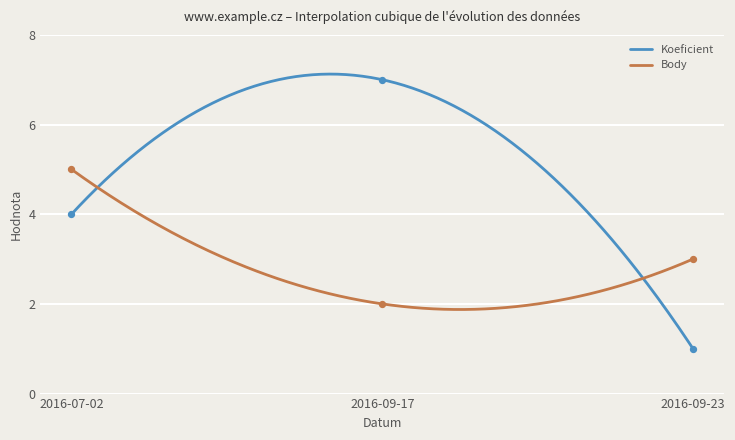

What are all the series names shown in the legend?

Koeficient, Body